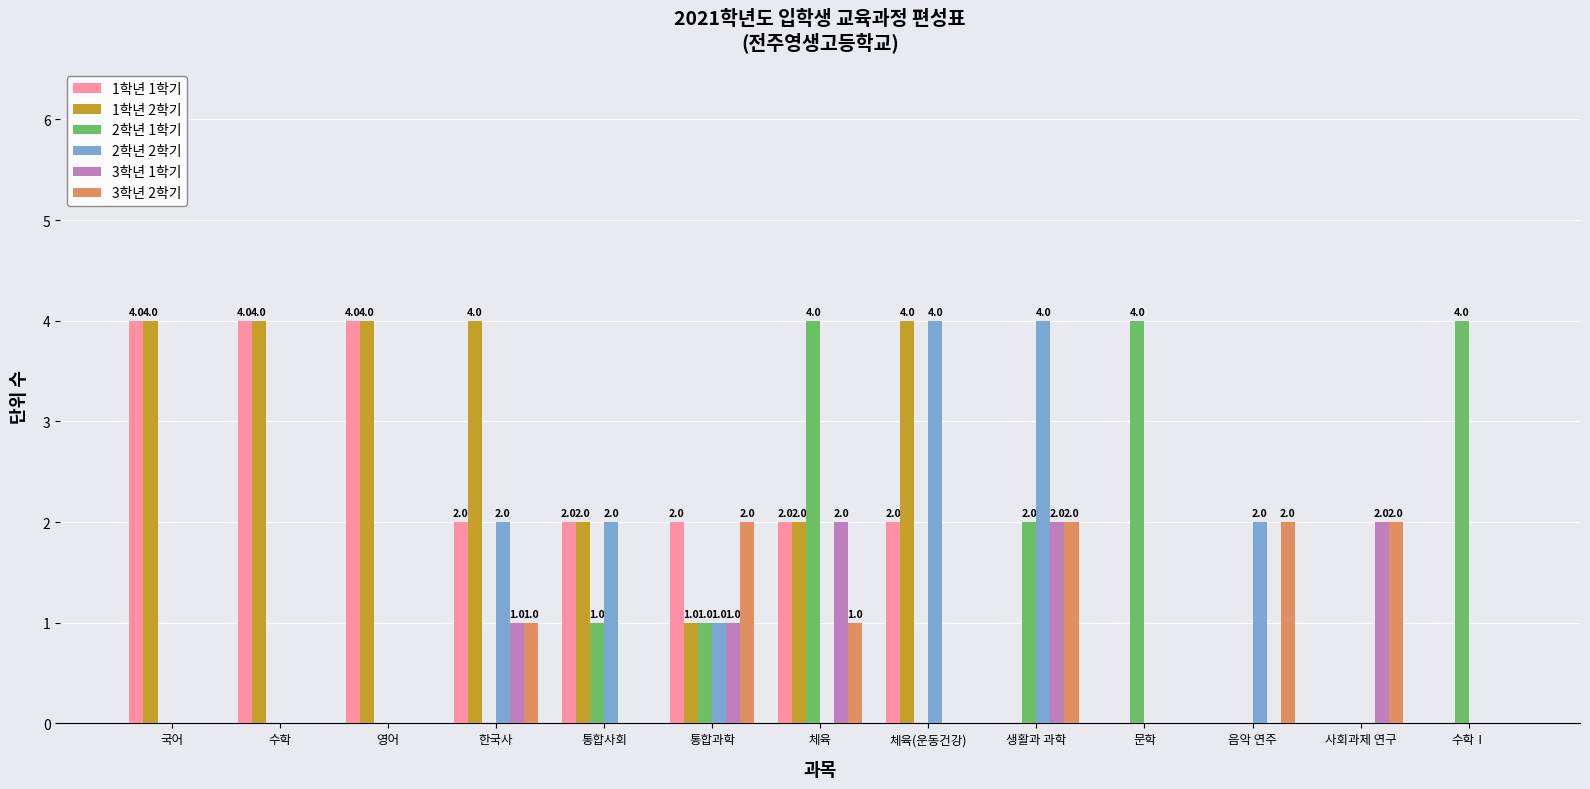

What is the average value of the 2학년 1학기 series?

1